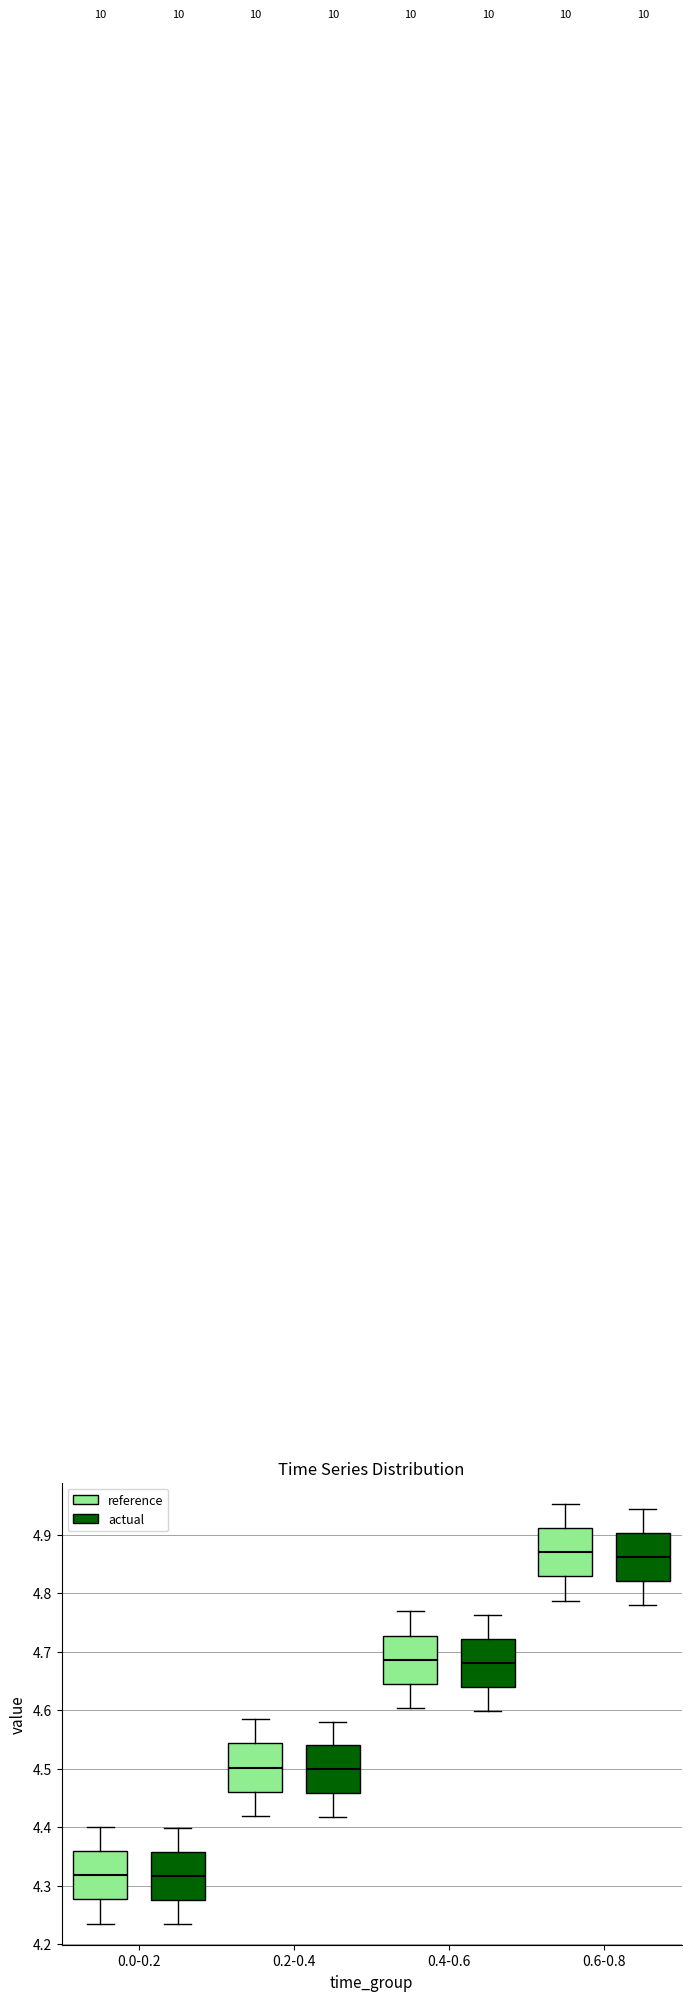

Reading left to right, read every box against the y-axis: the position of its median line, the range the box covers, and the ends of its whiskers. The values are not printed on the chart, so give them approximately, as read against the axis.

0.0-0.2 (reference): median 4.32, box 4.28 to 4.36, whiskers 4.23 to 4.40
0.0-0.2 (actual): median 4.32, box 4.28 to 4.36, whiskers 4.23 to 4.40
0.2-0.4 (reference): median 4.50, box 4.46 to 4.54, whiskers 4.42 to 4.58
0.2-0.4 (actual): median 4.50, box 4.46 to 4.54, whiskers 4.42 to 4.58
0.4-0.6 (reference): median 4.69, box 4.64 to 4.73, whiskers 4.60 to 4.77
0.4-0.6 (actual): median 4.68, box 4.64 to 4.72, whiskers 4.60 to 4.76
0.6-0.8 (reference): median 4.87, box 4.83 to 4.91, whiskers 4.79 to 4.95
0.6-0.8 (actual): median 4.86, box 4.82 to 4.90, whiskers 4.78 to 4.94